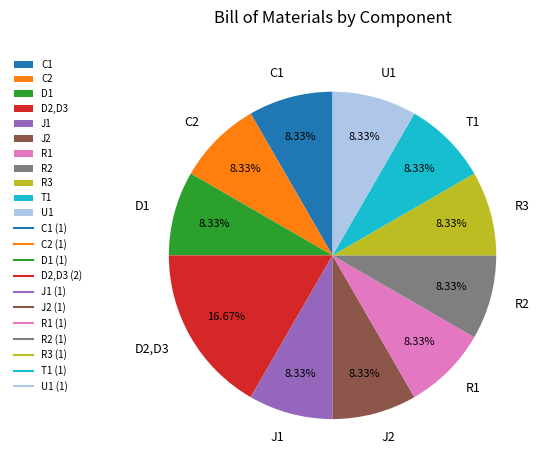

Combined, do U1 and J1 account for over 50%?

No